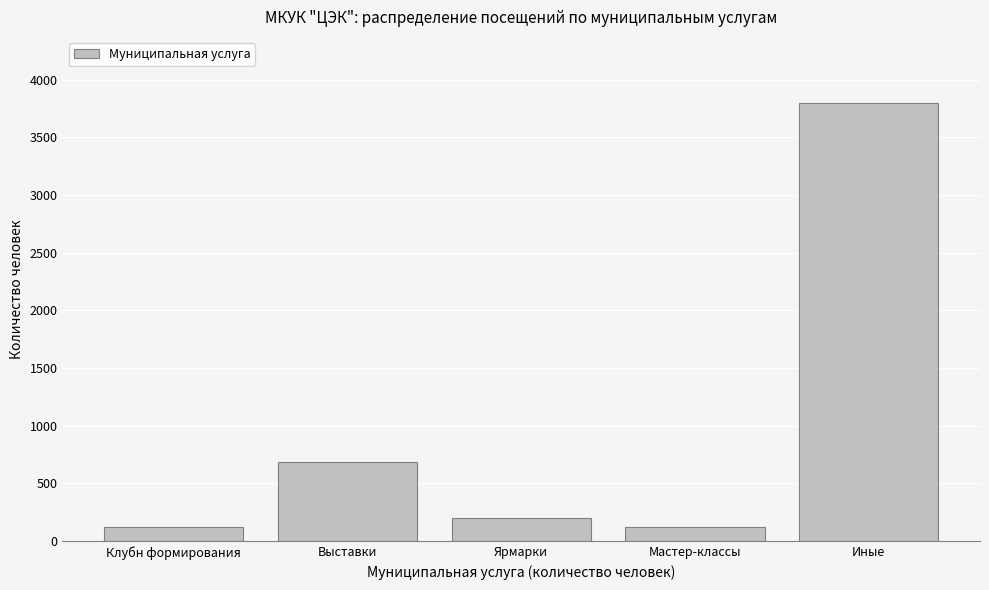

What is the average value?

987